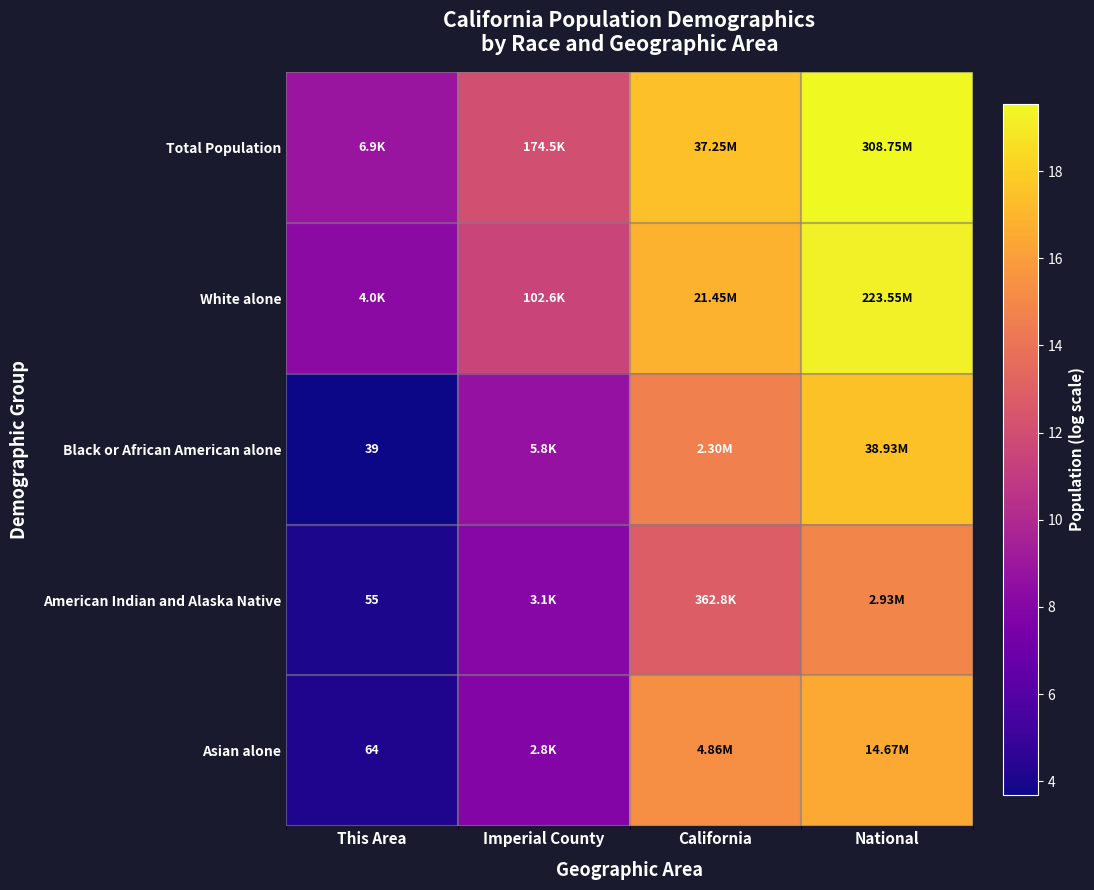

Which series has the largest total across all categories?

Total Population